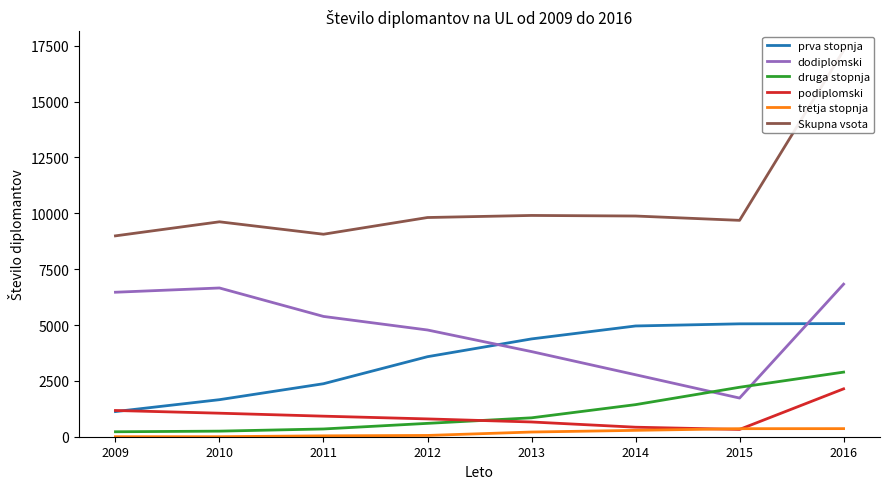

Which series has the largest total across all categories?

Skupna vsota